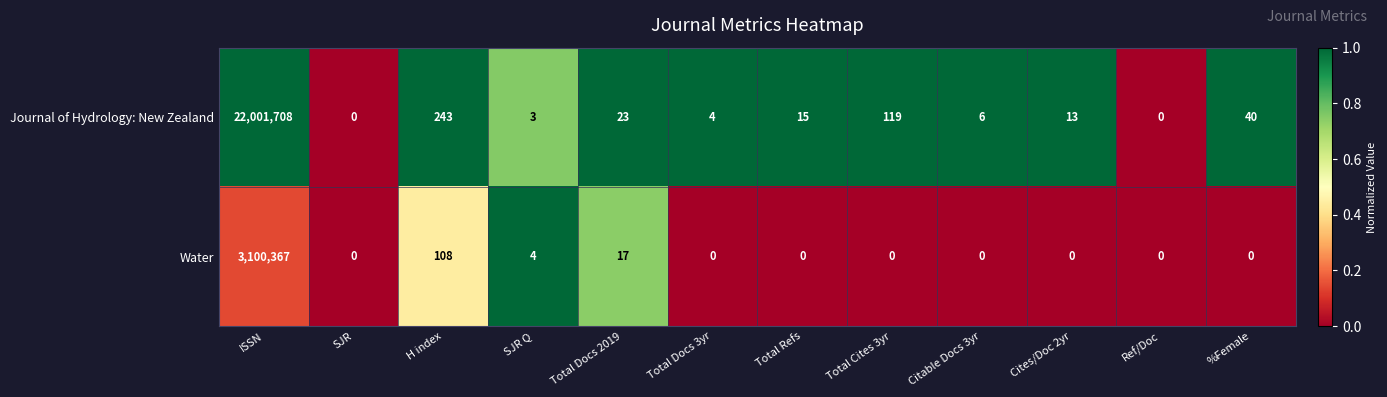

At which label is Water closest to 1550183?

H index